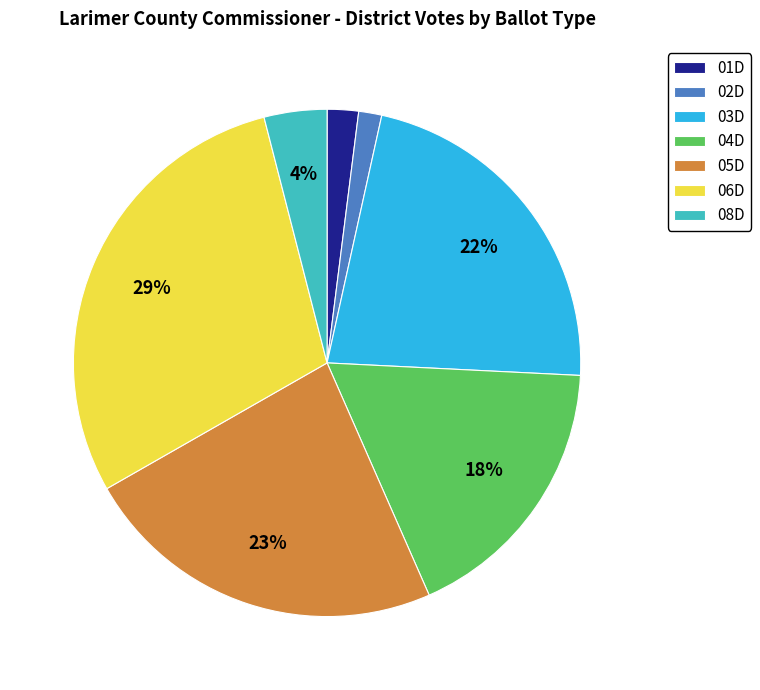

What is the smallest slice in the pie chart?

02D